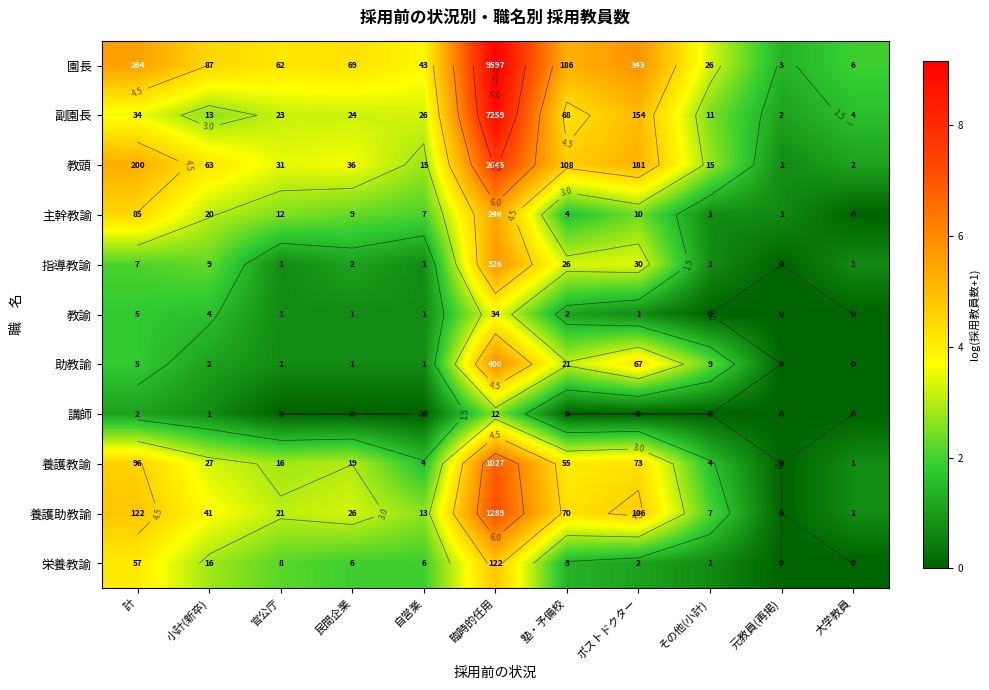

The value of 養護助教諭 at その他(小計) is 2.1. True or false?

True